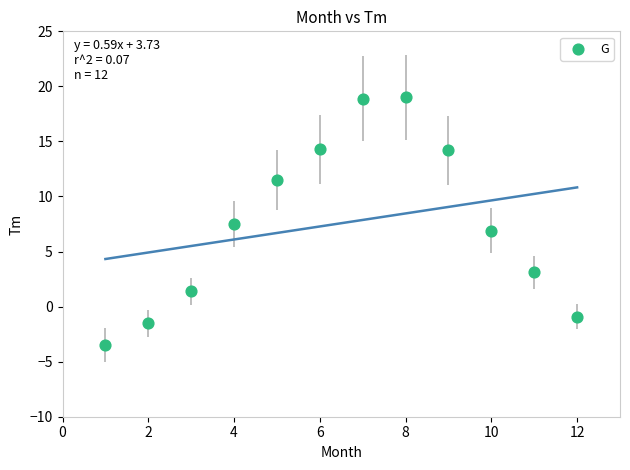

What is the range of X values (max minus min)?

11.0